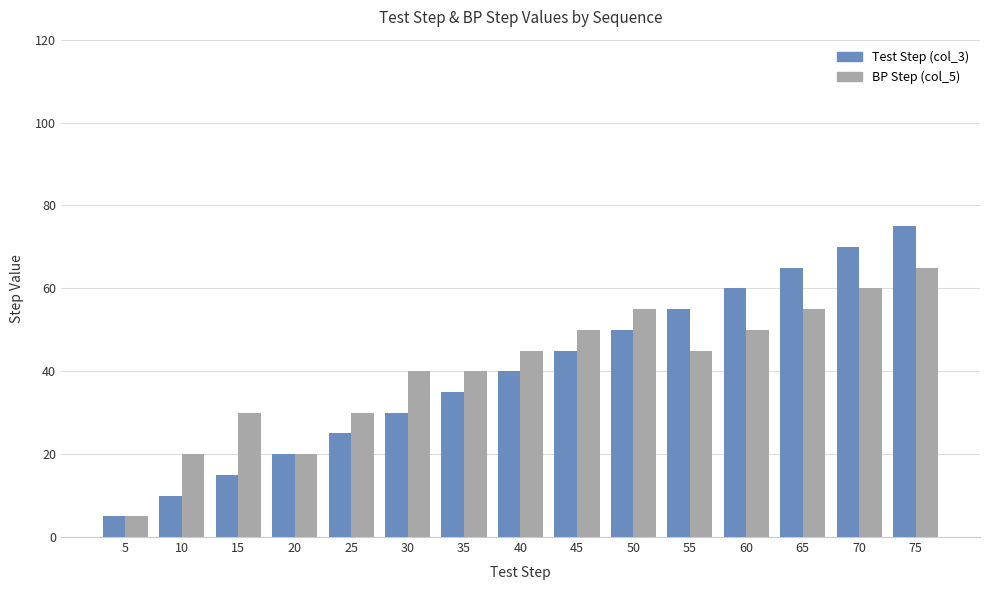

At which category does the chart reach its minimum across all series?

5